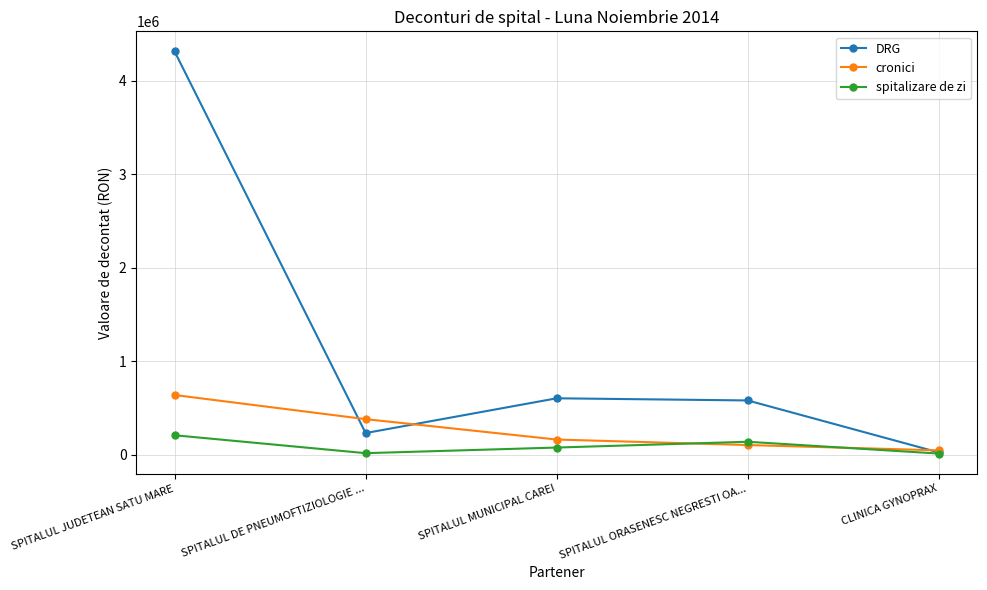

The value of cronici at SPITALUL JUDETEAN SATU MARE is 347802.3. True or false?

False